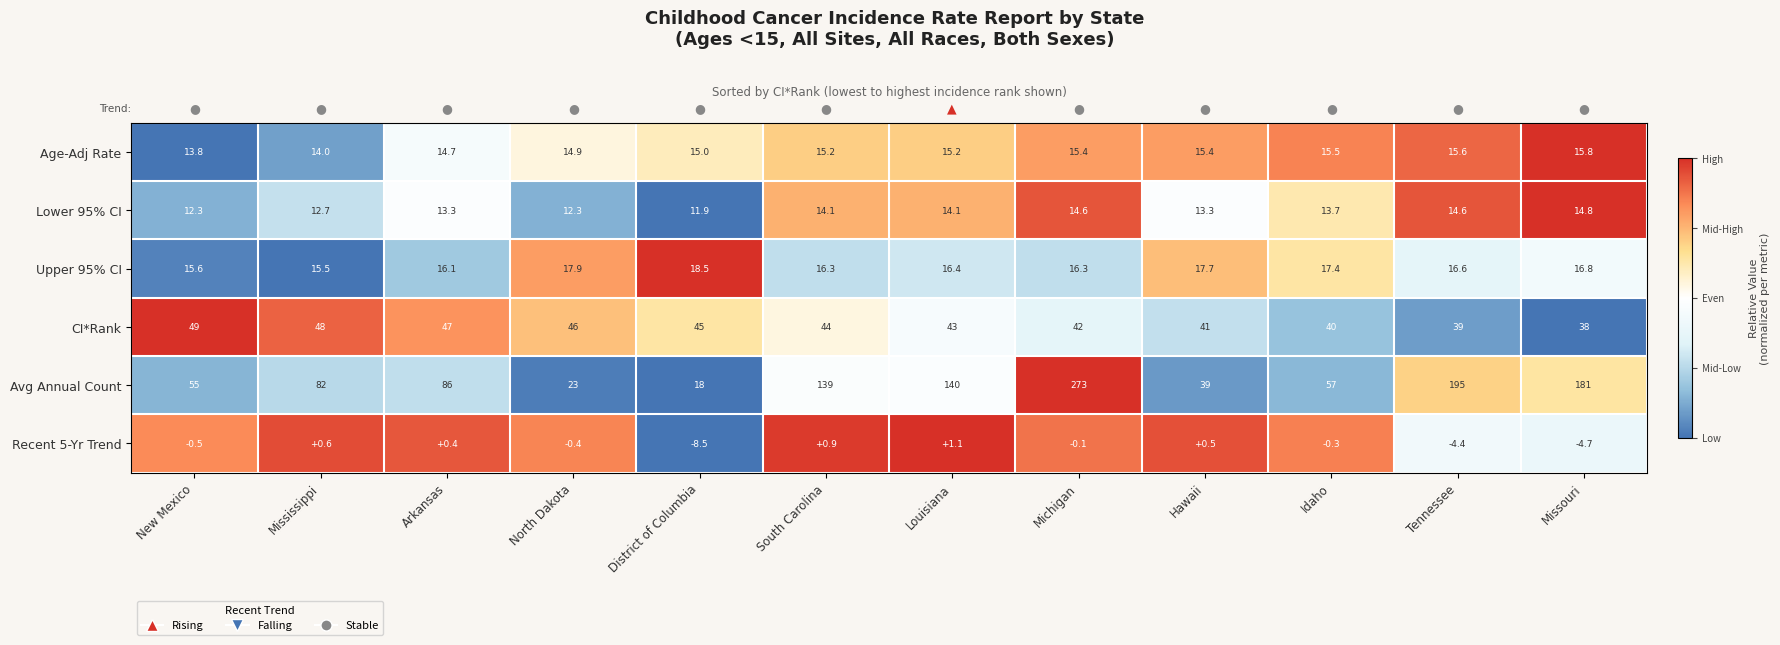

What is the difference between the highest and lowest values at Louisiana?

138.9